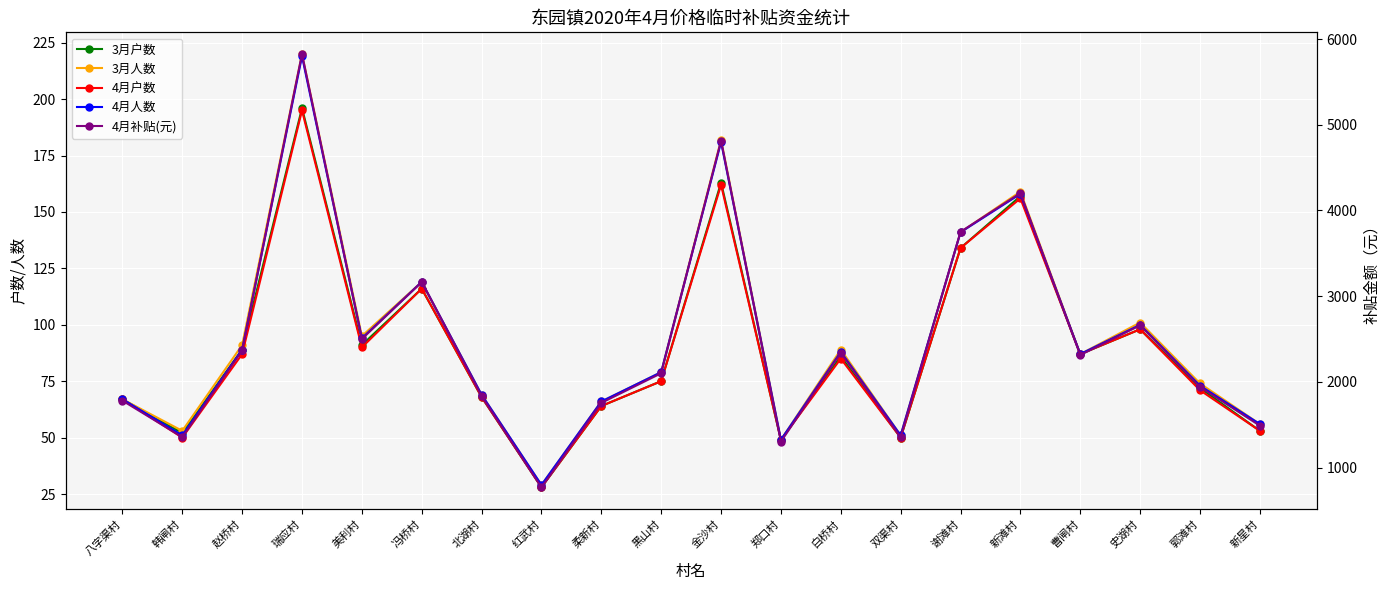

How many data points in 3月人数 are less than 87?

10